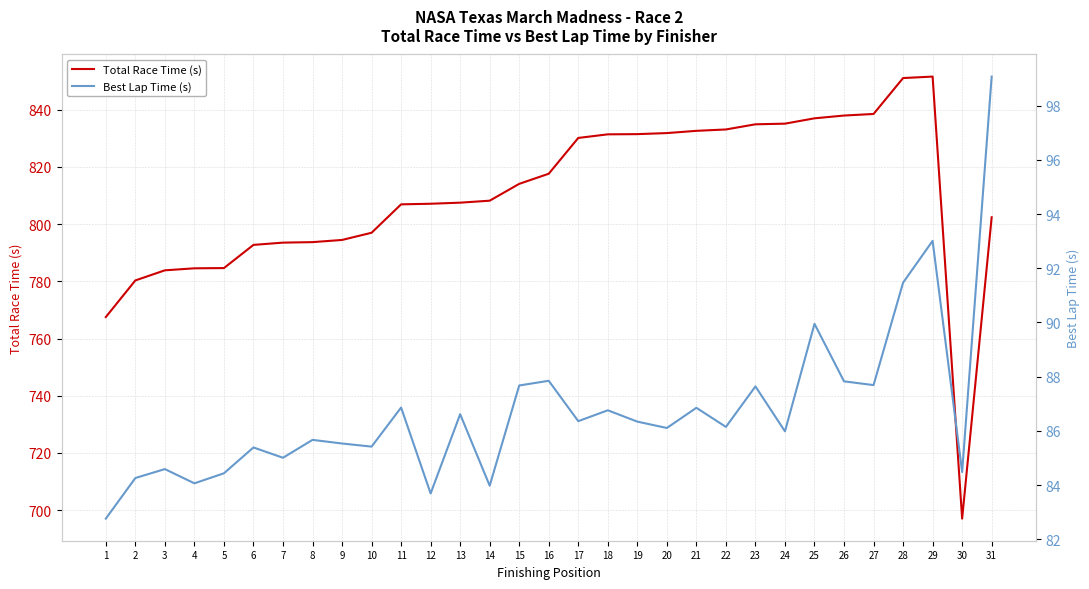

Rank the categories by Best Lap Time (s) value from highest to lowest.

31, 29, 28, 25, 16, 26, 27, 15, 23, 11, 21, 18, 13, 17, 19, 22, 20, 24, 8, 9, 10, 6, 7, 3, 30, 5, 2, 4, 14, 12, 1